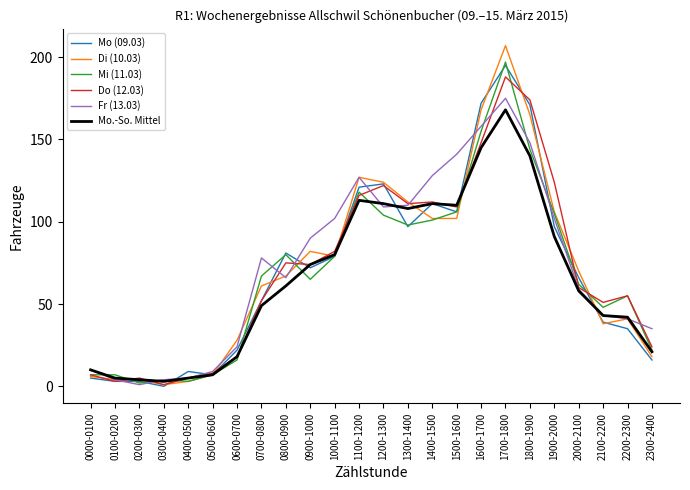

True or false: Do (12.03) and Mo (09.03) cross at least once.

True